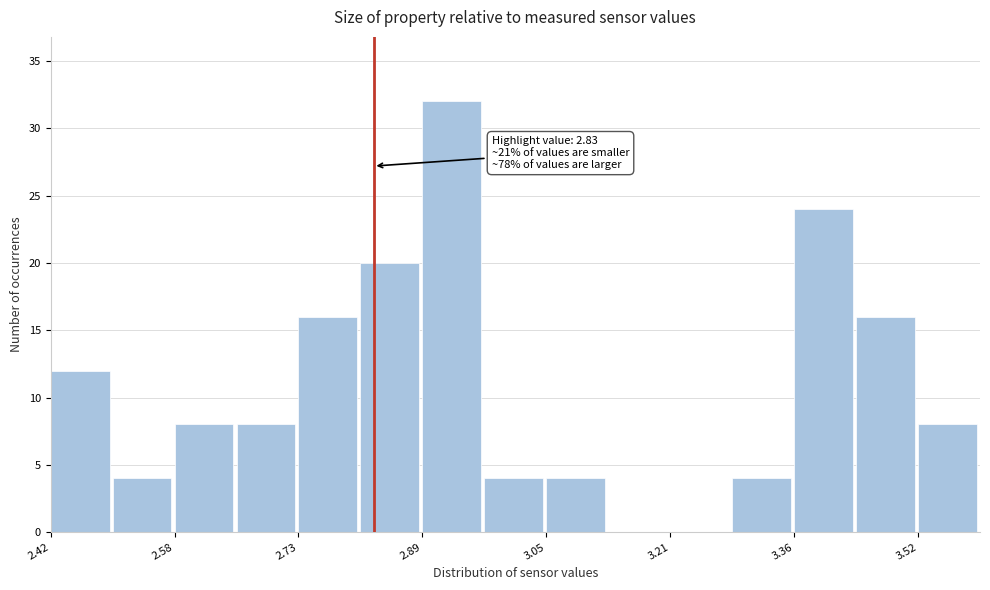

Around what value on the x-axis is the tallest bar? Give the approximate position of its centre, as read against the axis.

2.92